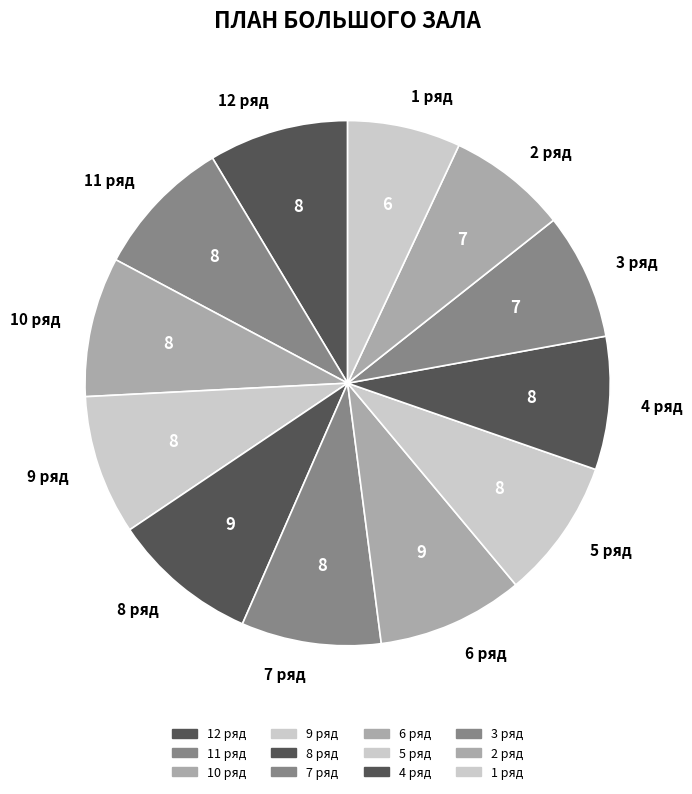

How many slices are in this pie chart?

12